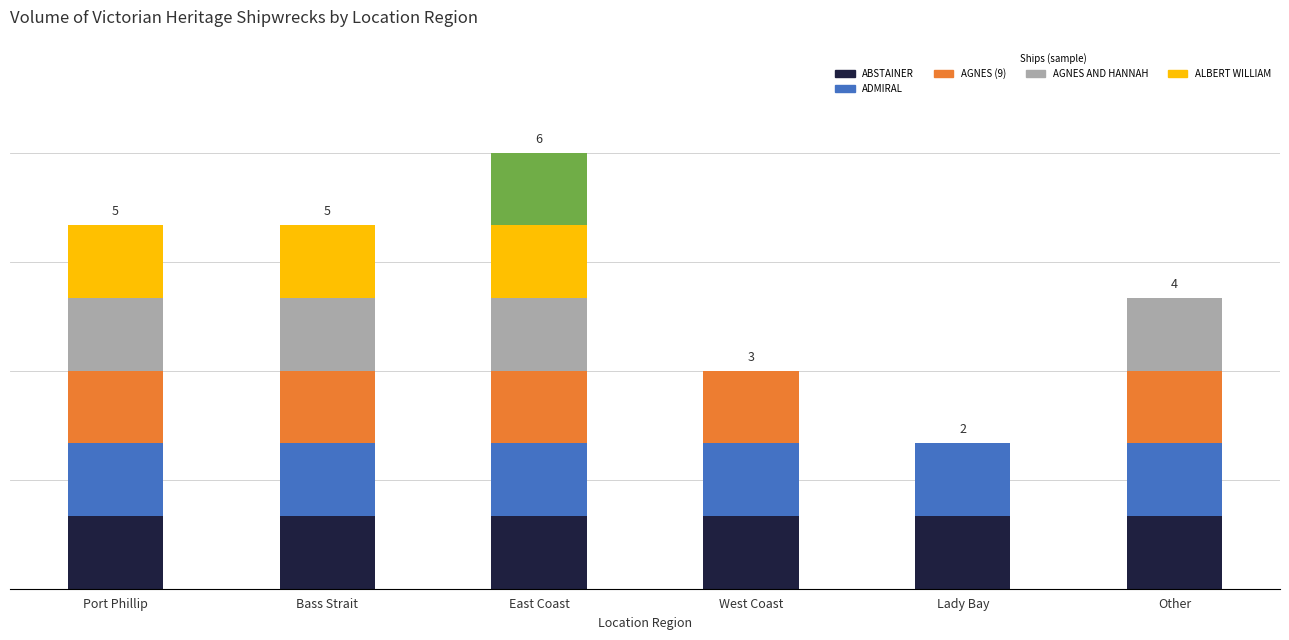

What is the sum of all values?

25